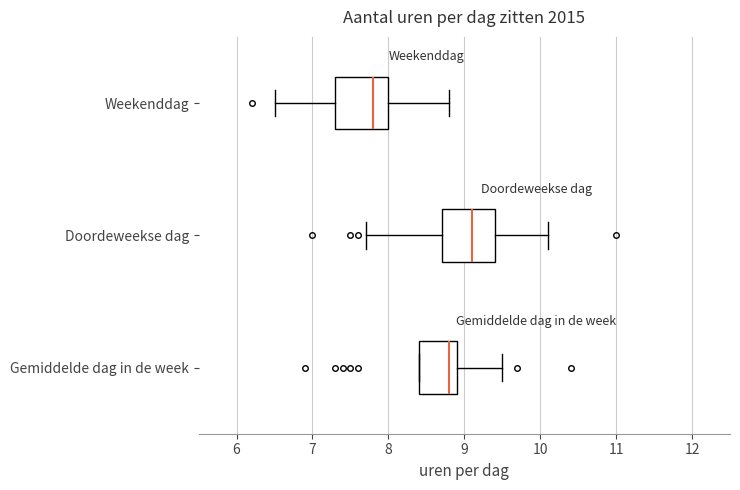

Which box has the furthest to the right median line?

Doordeweekse dag